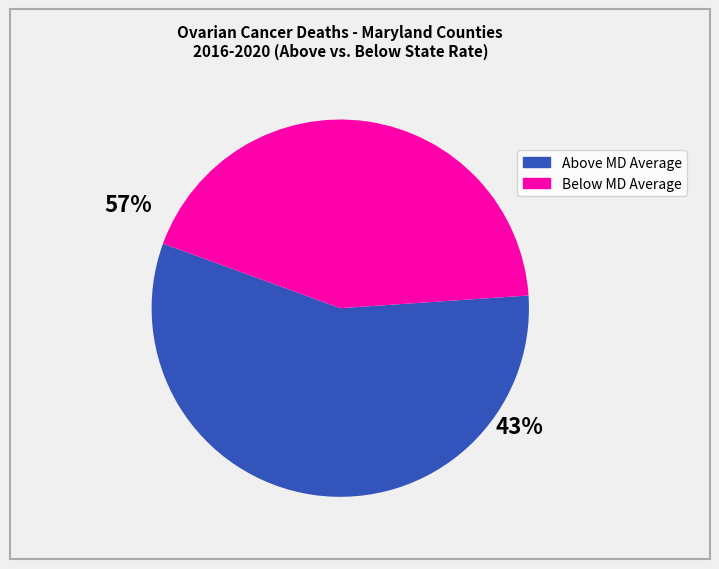

How many slices are in this pie chart?

2